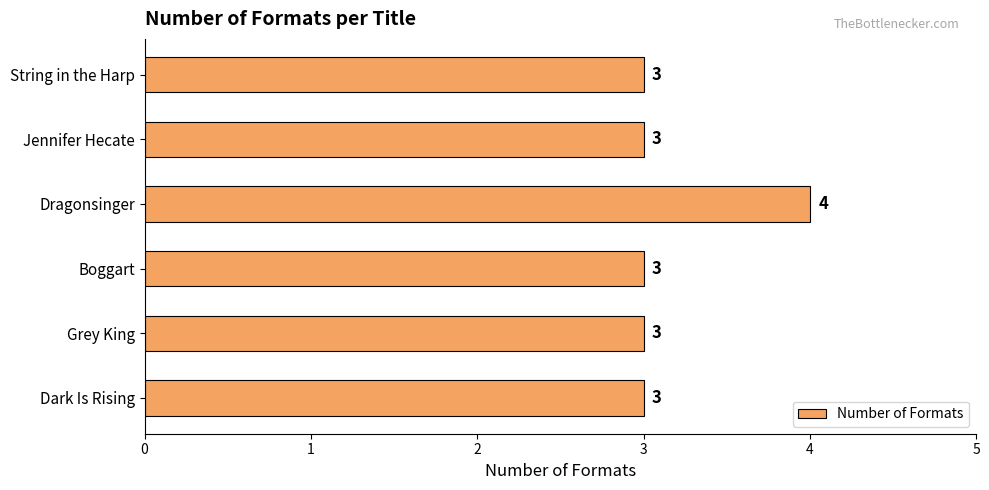

Between Dragonsinger and Boggart, which is larger?

Dragonsinger